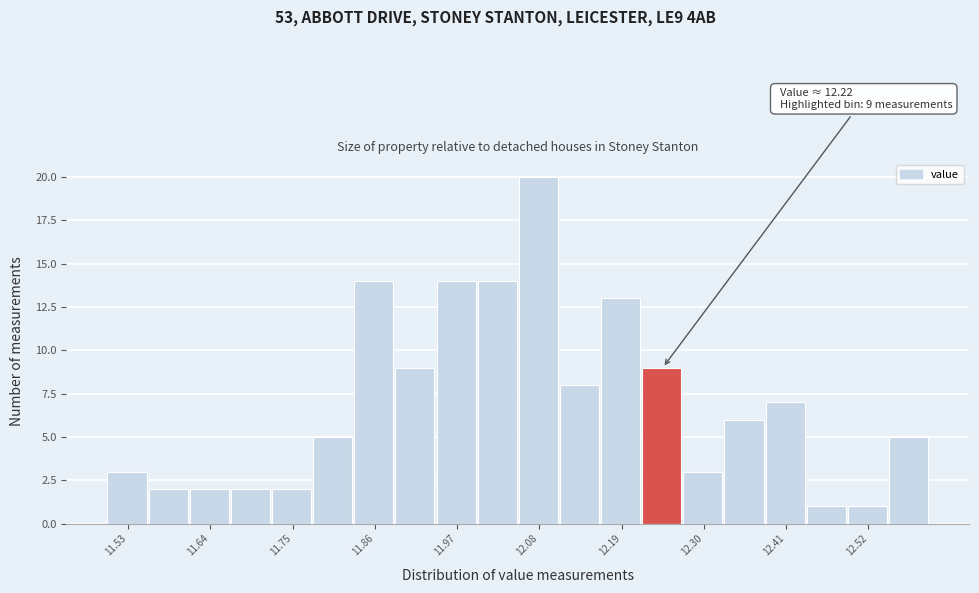

Around what value on the x-axis is the tallest bar? Give the approximate position of its centre, as read against the axis.

12.08